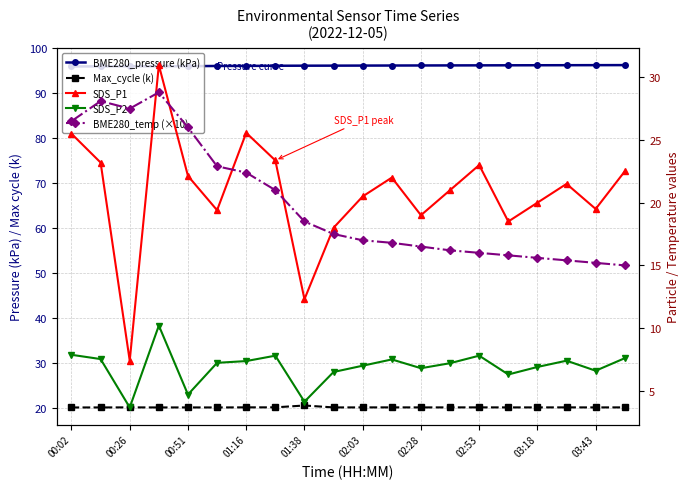

At which category does BME280_pressure (kPa) reach its first local peak?

00:26